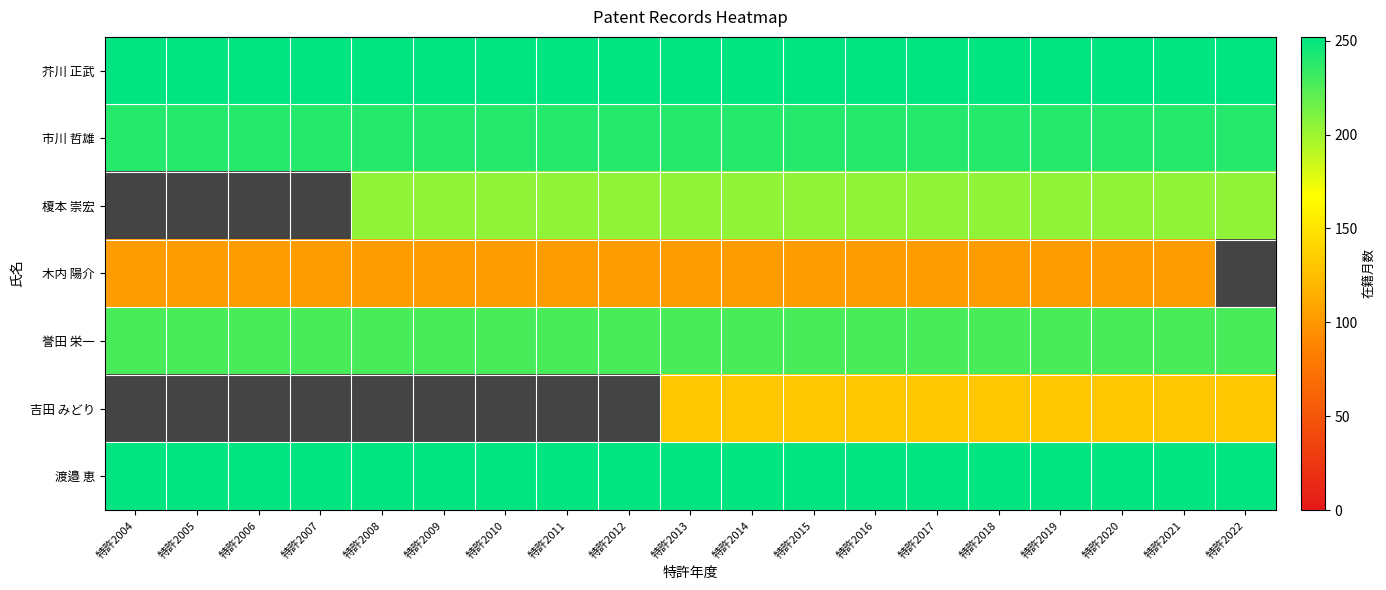

At 特許2019, list the series in order from smallest to largest.

木内 陽介, 吉田 みどり, 榎本 崇宏, 誉田 栄一, 市川 哲雄, 芥川 正武, 渡邉 恵